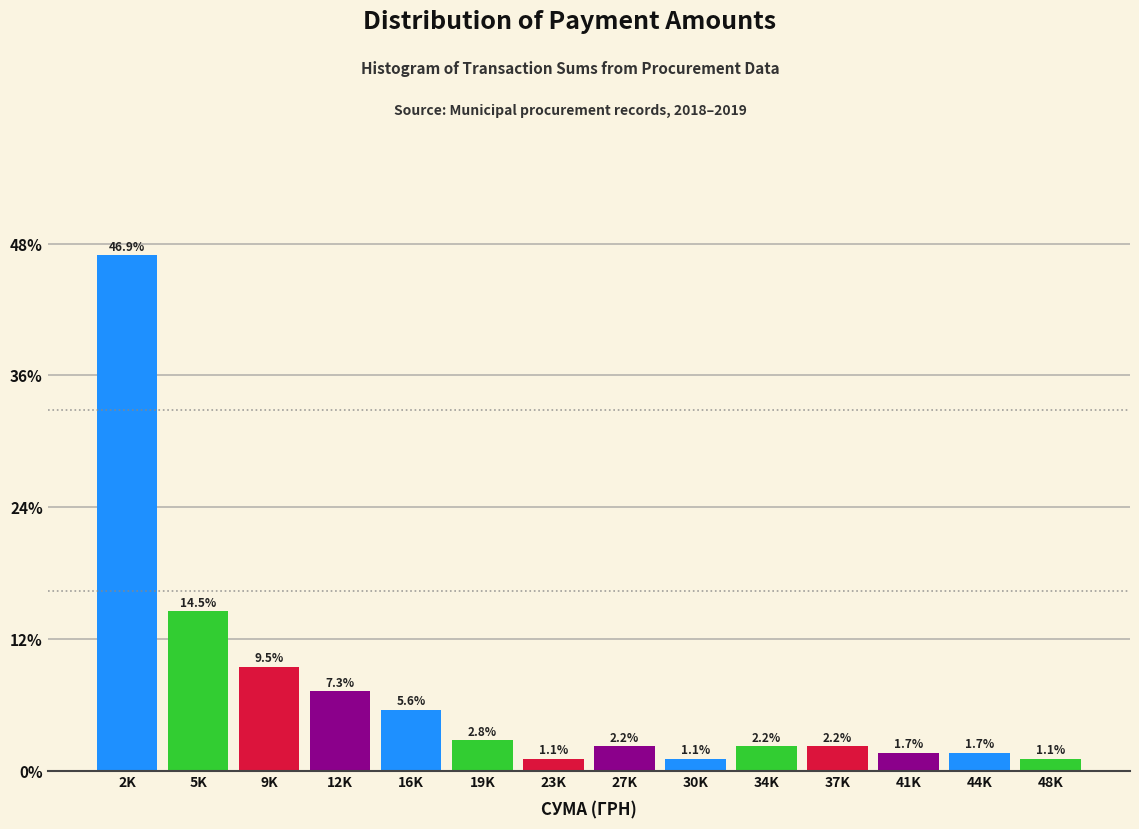

Reading left to right, what are all the values shown in this chart?

2K=46.9	5K=14.5	9K=9.5	12K=7.3	16K=5.6	19K=2.8	23K=1.1	27K=2.2	30K=1.1	34K=2.2	37K=2.2	41K=1.7	44K=1.7	48K=1.1